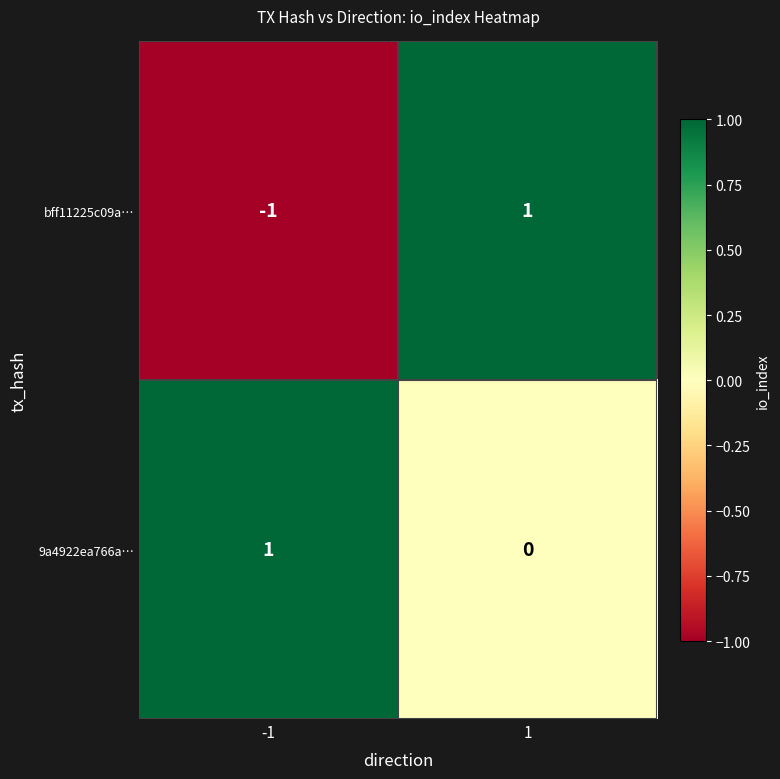

Reading left to right, extract all data points from this chart.

bff11225c09a…: -1	1
9a4922ea766a…: 1	0